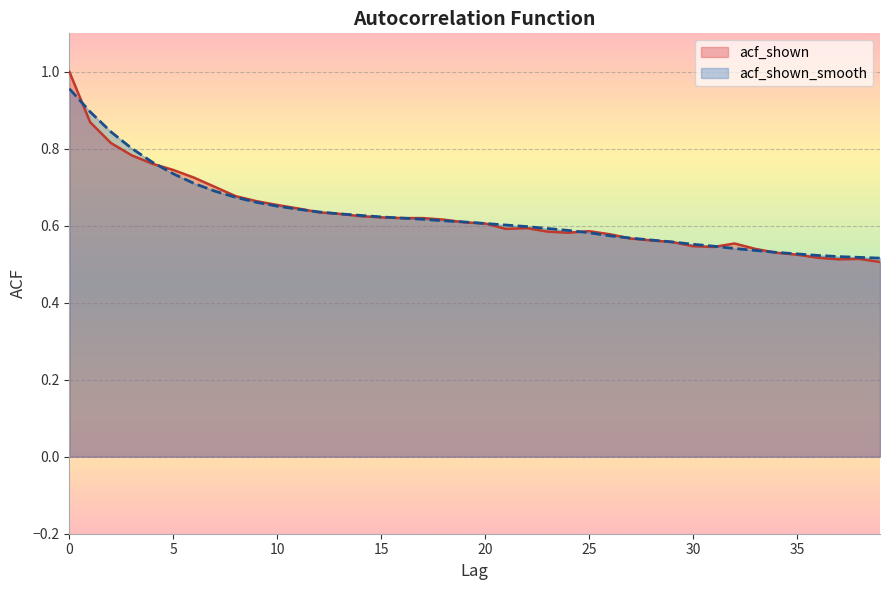

True or false: acf_shown has a value of 0.6 at 12.

True